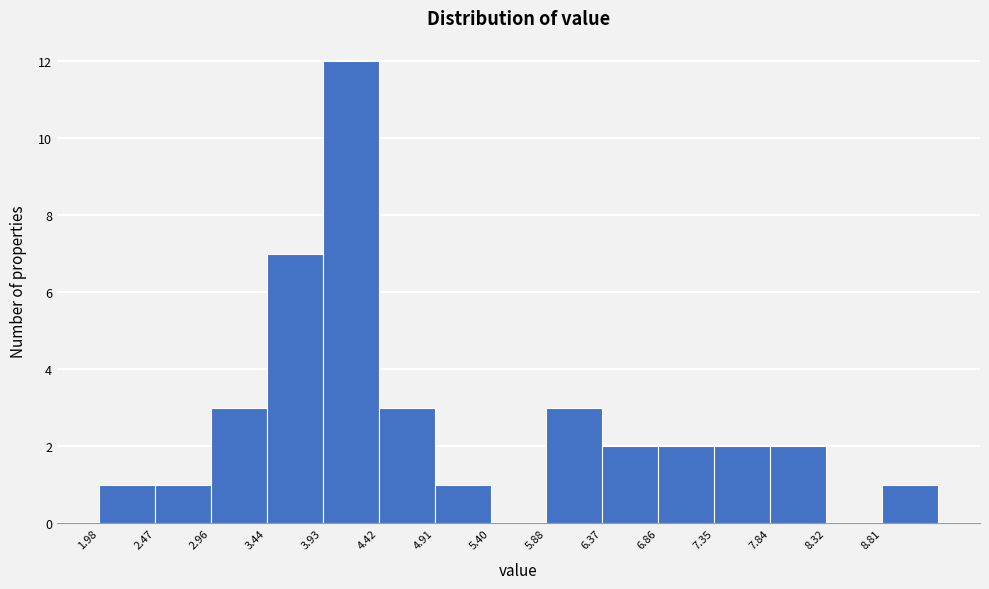

What is the height of the bar covering 3.45 to 3.95 on the x-axis? Neither the bar edges nor the heights are printed on the chart, so give them approximately, as read against the axes.

7